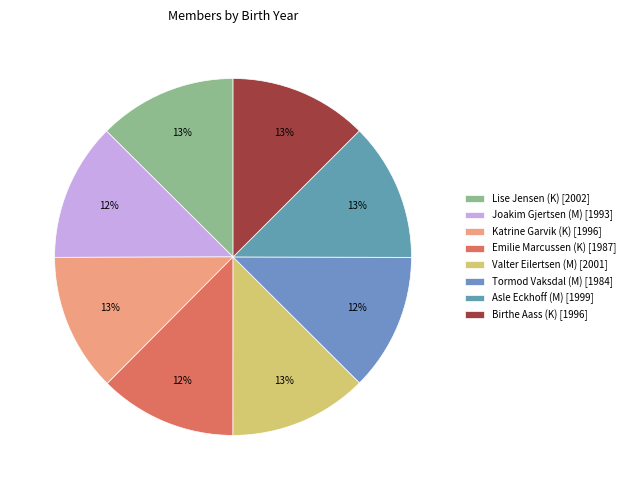

To the nearest percent, what portion does Emilie Marcussen (K) represent?

12%